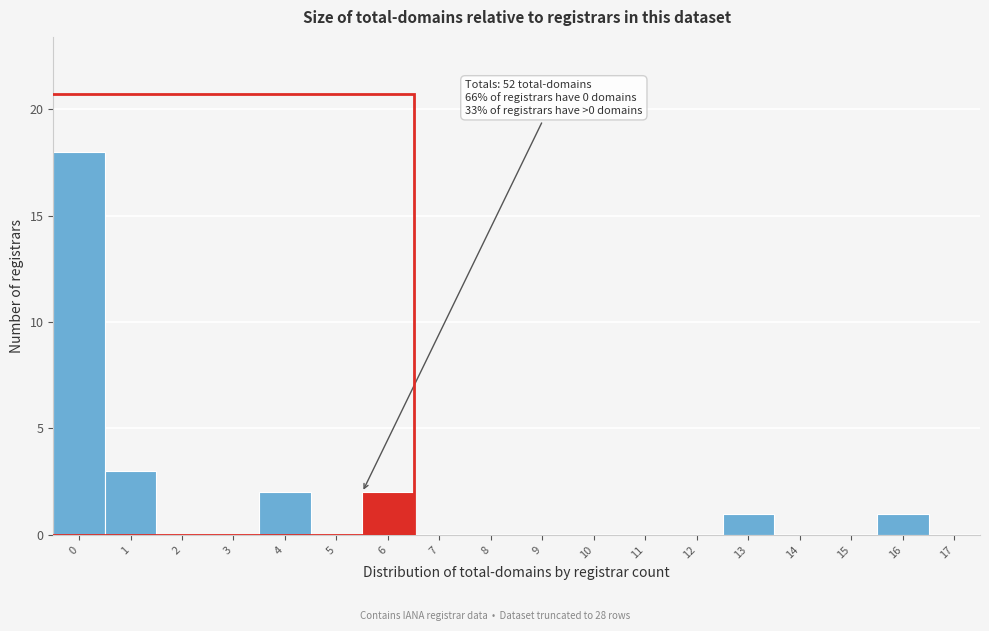

Reading left to right, list all the values displayed in this chart.

0=18	1=3	2=0	3=0	4=2	5=0	6=2	7=0	8=0	9=0	10=0	11=0	12=0	13=1	14=0	15=0	16=1	17=0